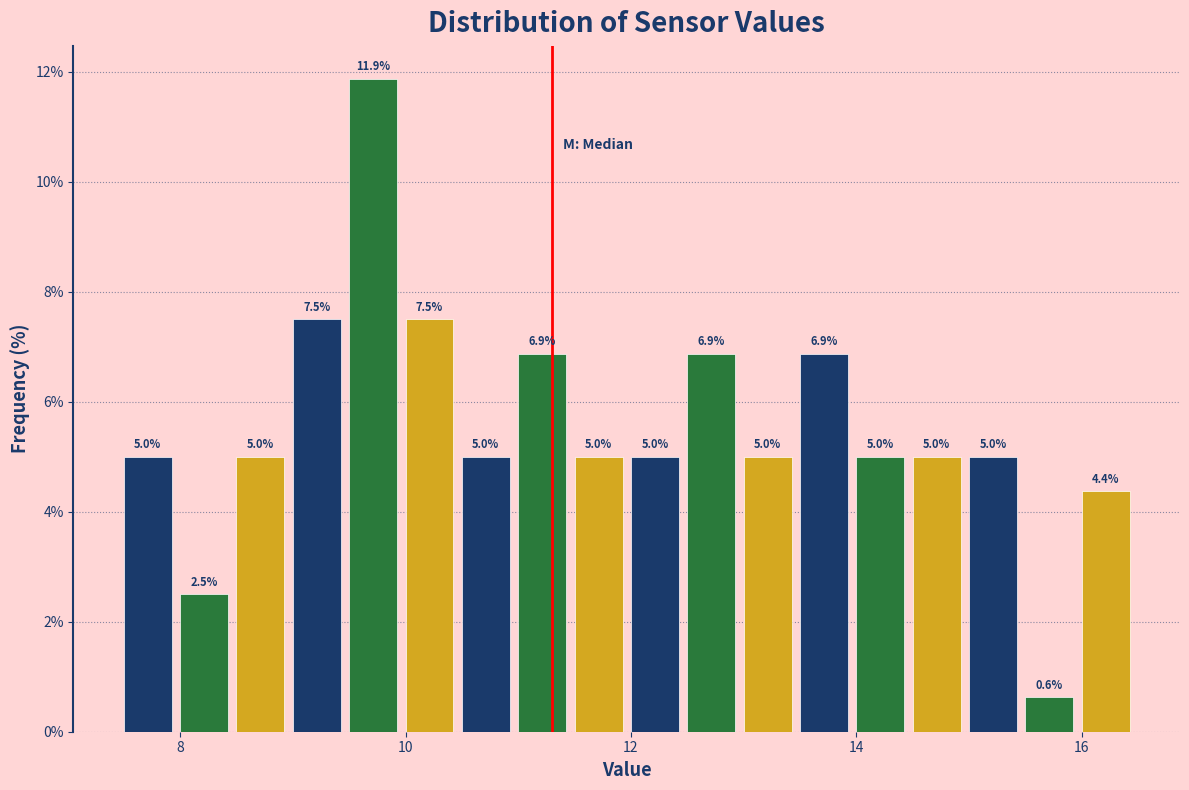

Around what value on the x-axis is the tallest bar? Give the approximate position of its centre, as read against the axis.

9.8